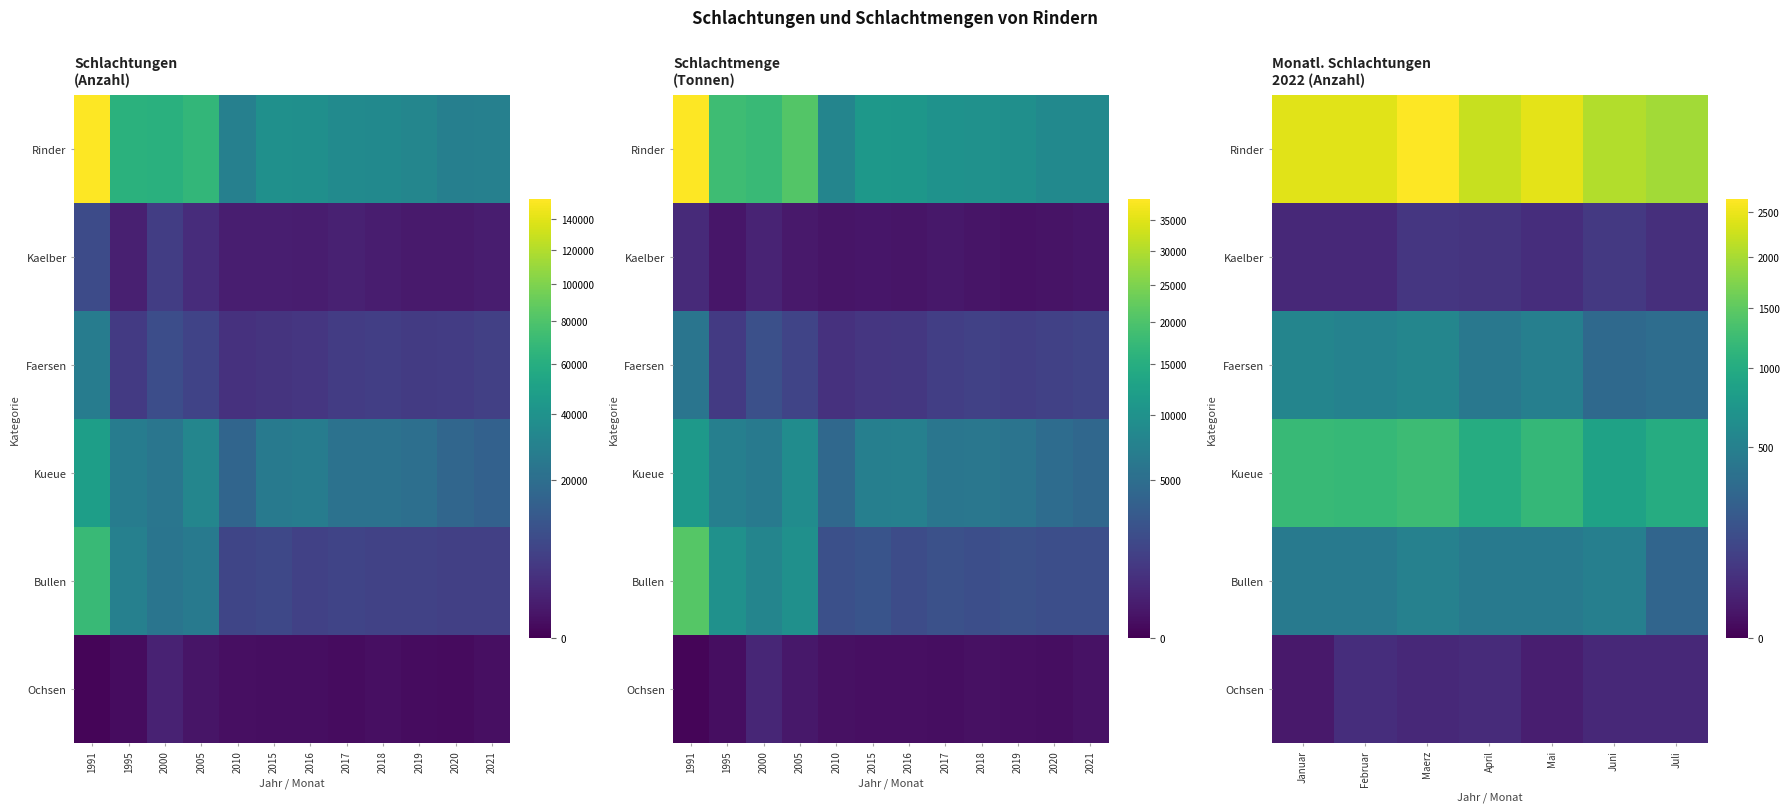

What is the sum of all Kaelber values?

364